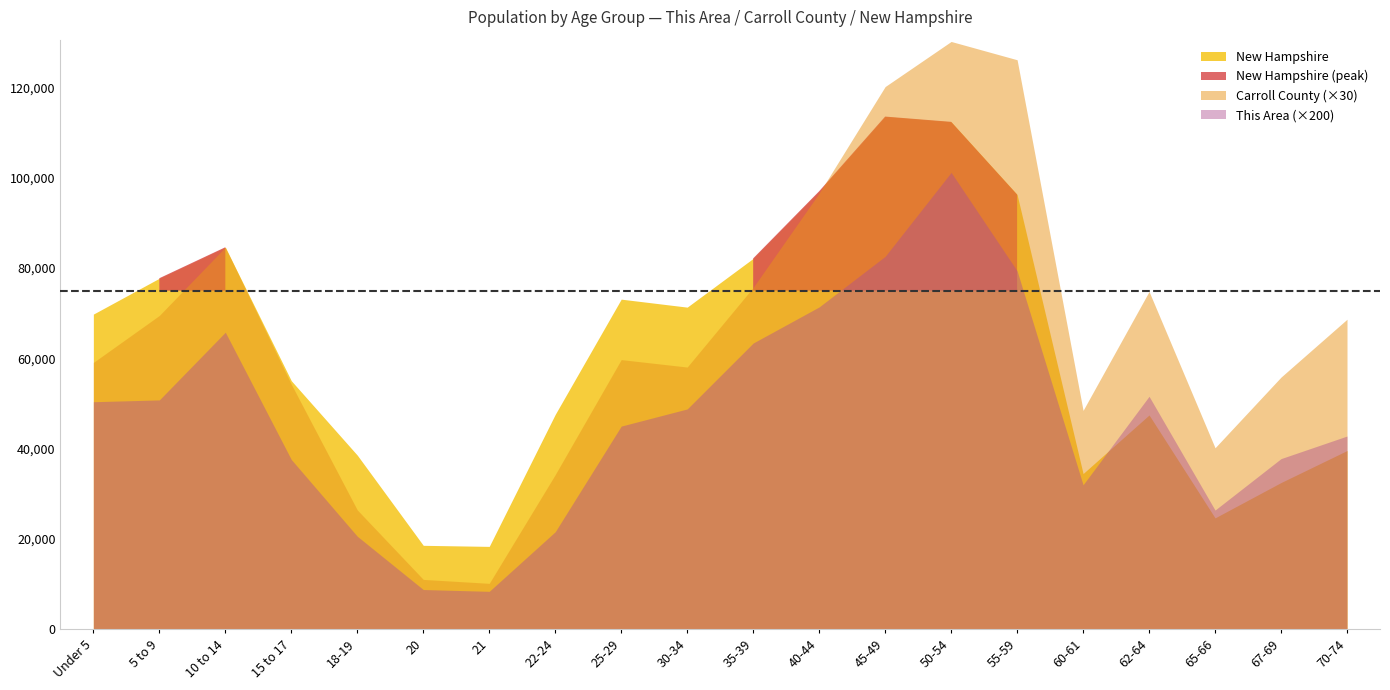

What is the approximate value of This Area at 67-69, to the nearest 5?

190